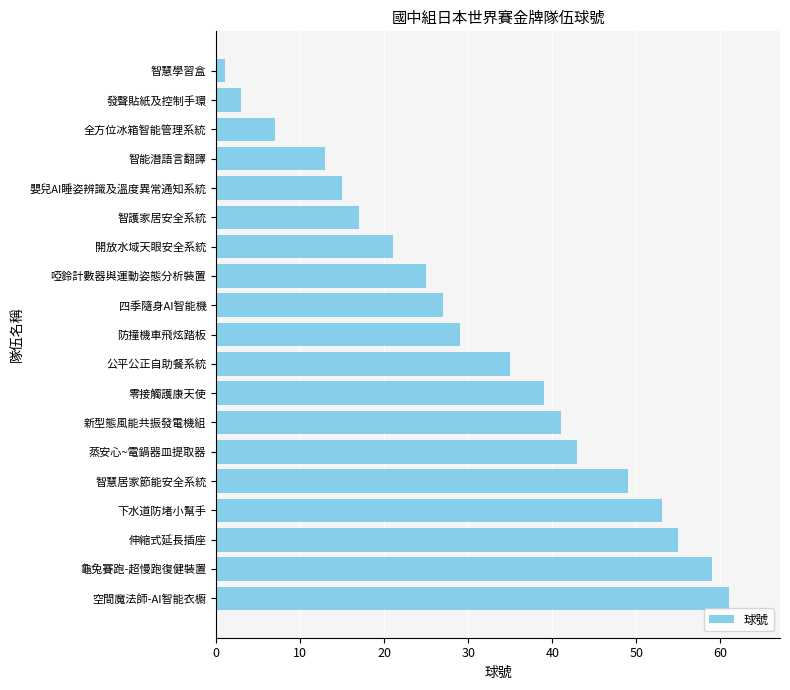

Rank the categories by value from lowest to highest.

智慧學習盒, 發聲貼紙及控制手環, 全方位冰箱智能管理系統, 智能潛語言翻譯, 嬰兒AI睡姿辨識及溫度異常通知系統, 智護家居安全系統, 開放水域天眼安全系統, 啞鈴計數器與運動姿態分析裝置, 四季隨身AI智能機, 防撞機車飛炫踏板, 公平公正自助餐系統, 零接觸護康天使, 新型態風能共振發電機組, 蒸安心~電鍋器皿提取器, 智慧居家節能安全系統, 下水道防堵小幫手, 伸縮式延長插座, 龜兔賽跑-超慢跑復健裝置, 空間魔法師-AI智能衣櫥